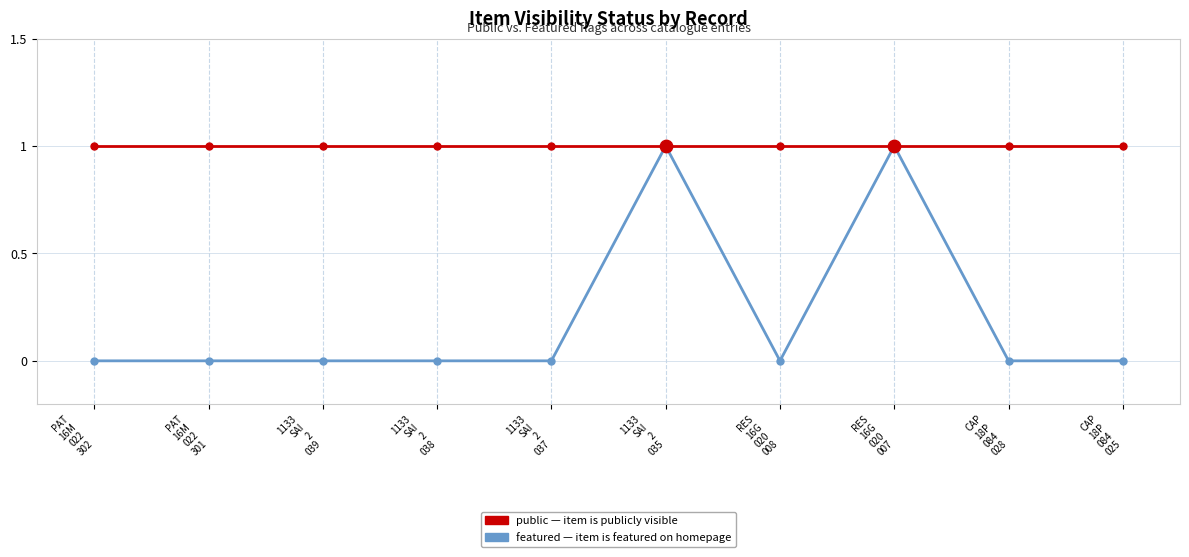

What is the total value across all series at PAT
16M
022
301?

1